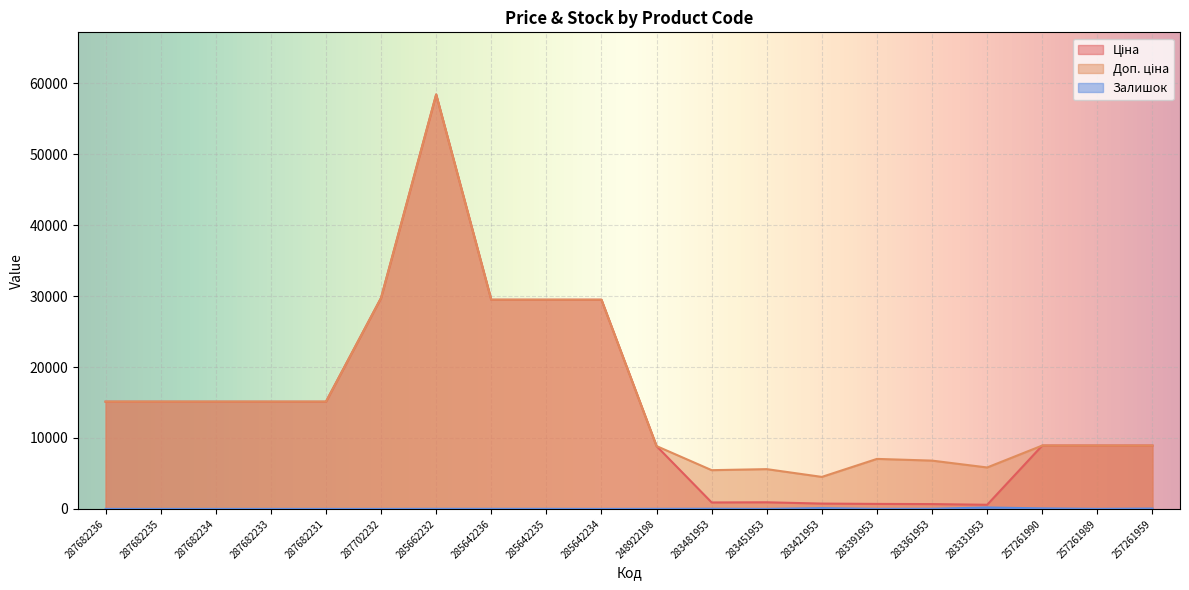

True or false: Залишок has a value of 118.2 at 257261990.

False